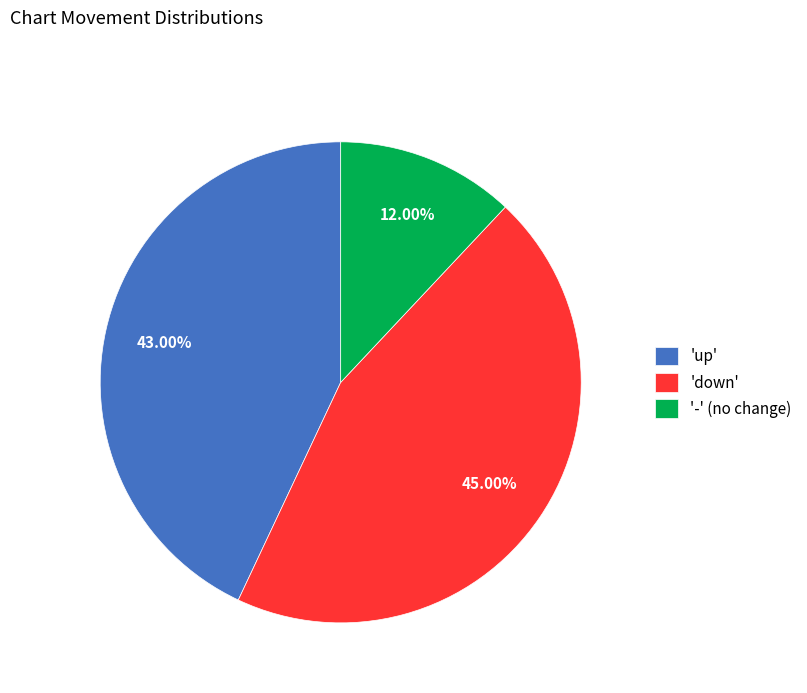

Is the sum of '-' (no change) and 'up' greater than half?

Yes